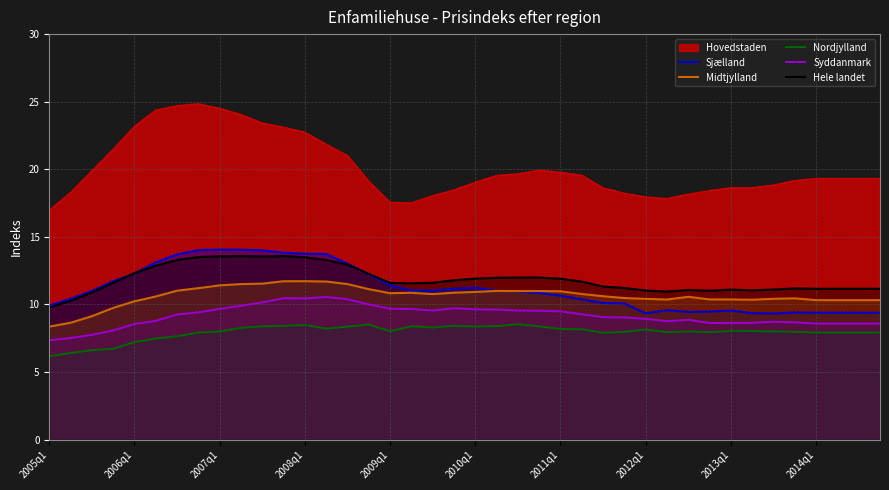

At which category does the chart reach its minimum across all series?

2005q1